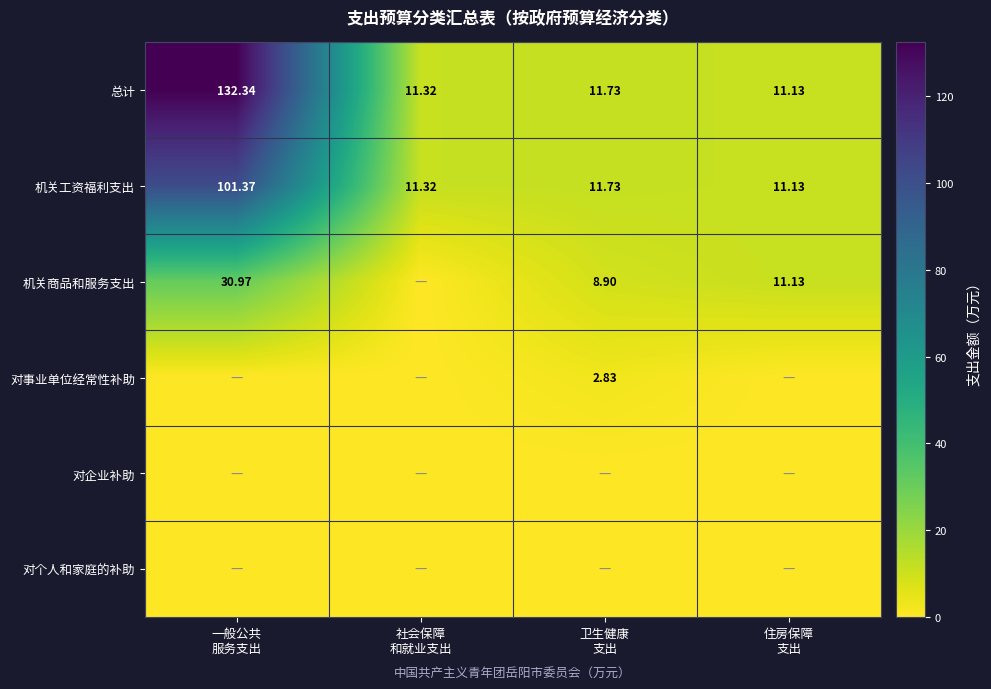

How many distinct data groups are displayed?

6